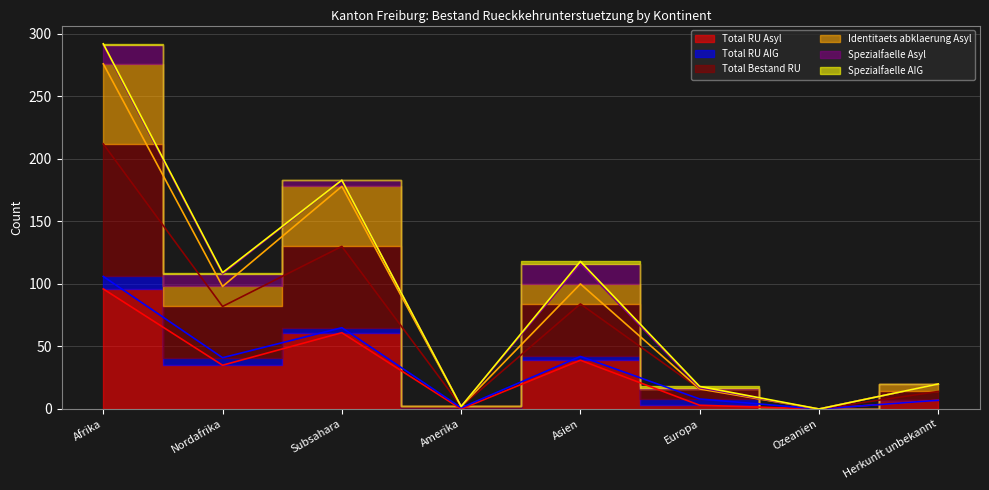

At which category does Identitaets abklaerung Asyl reach its first local valley?

Nordafrika